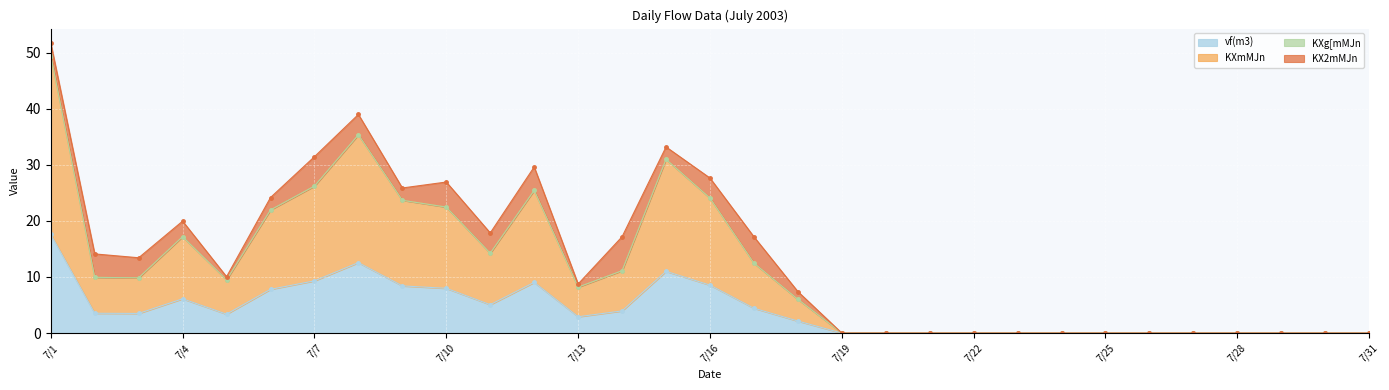

True or false: vf(m3) has more than 1 interior local peaks.

True